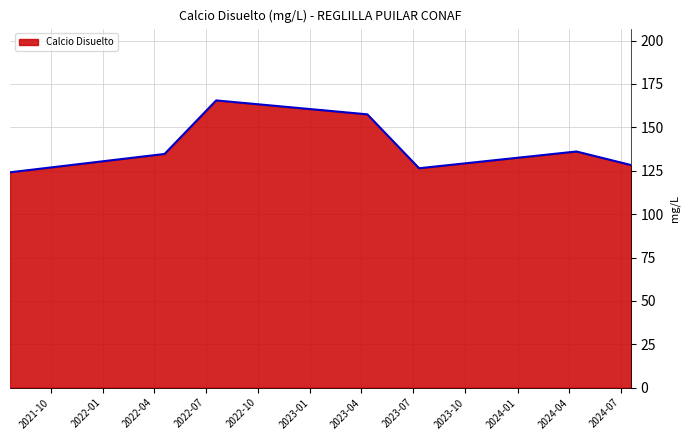

What is the difference between the maximum and minimum values?

41.4